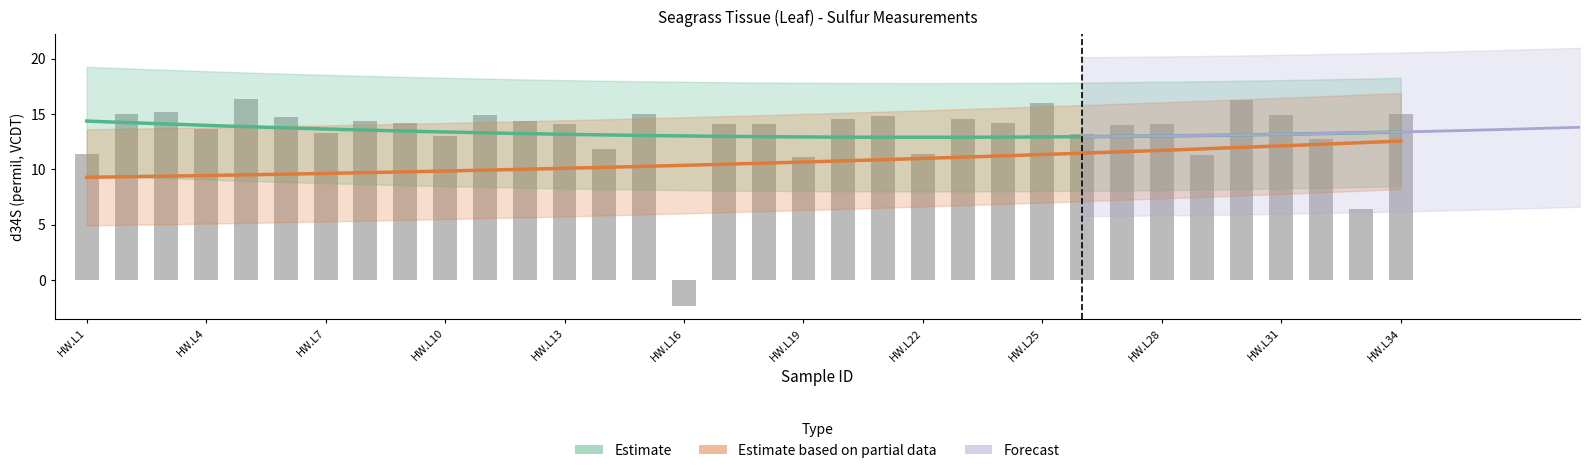

Which category has the highest value across all series?

HW.L5